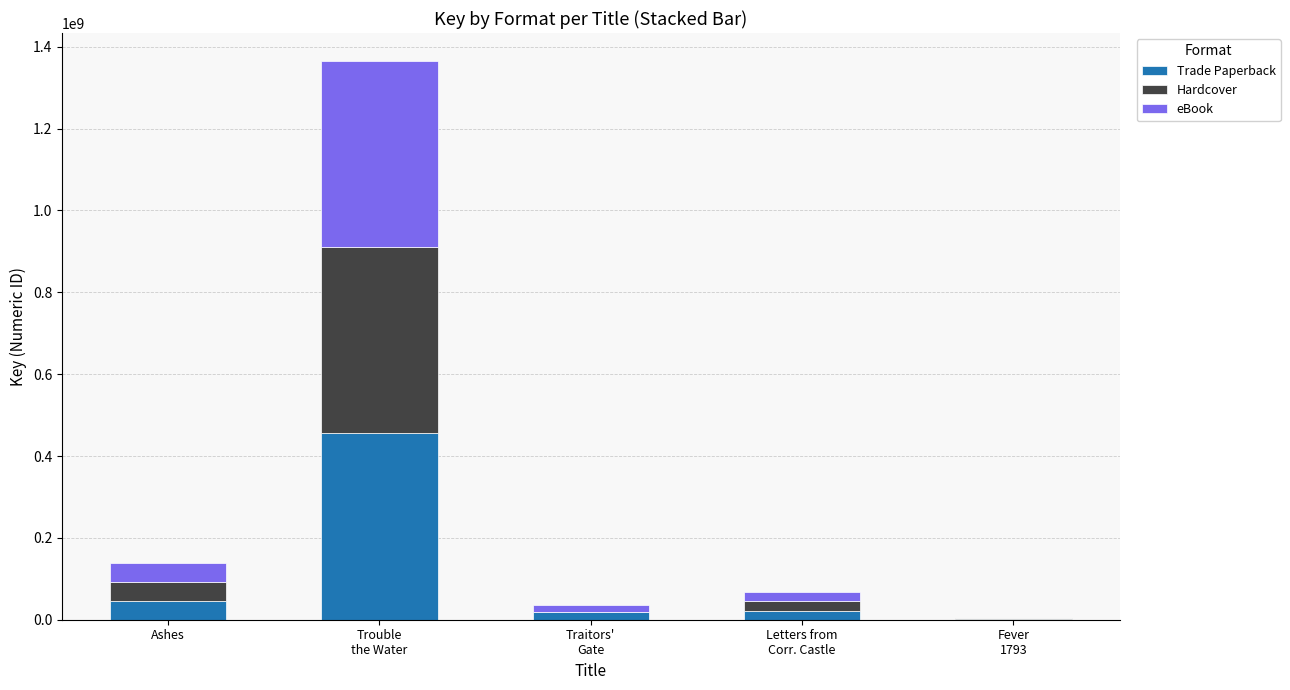

What is the total value across all series at Ashes?

139553775